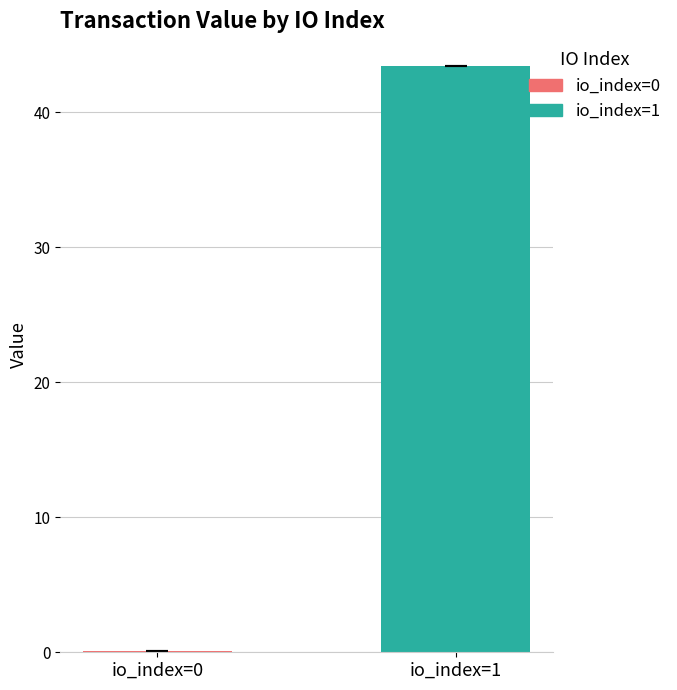

What is the maximum value shown in the chart?

43.4